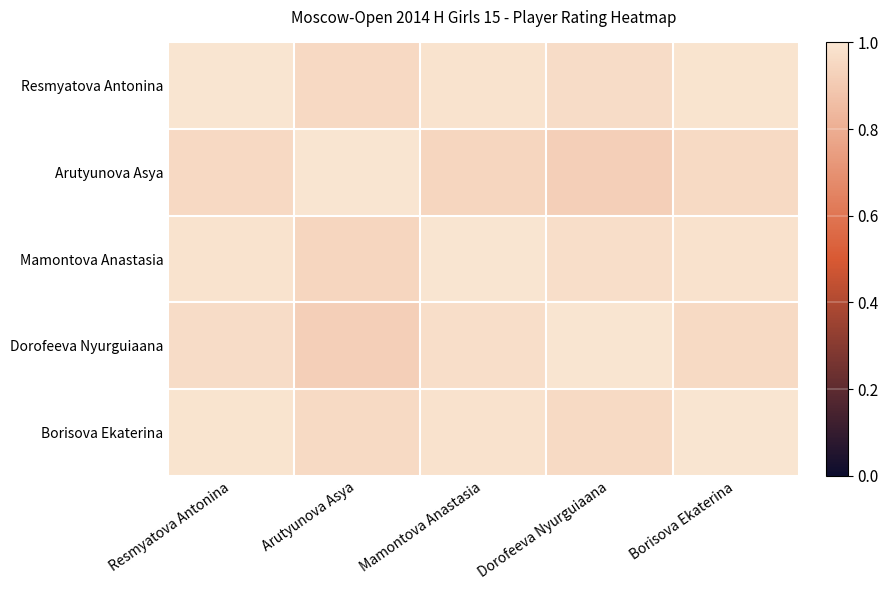

At which category does the chart reach its minimum across all series?

Dorofeeva Nyurguiaana